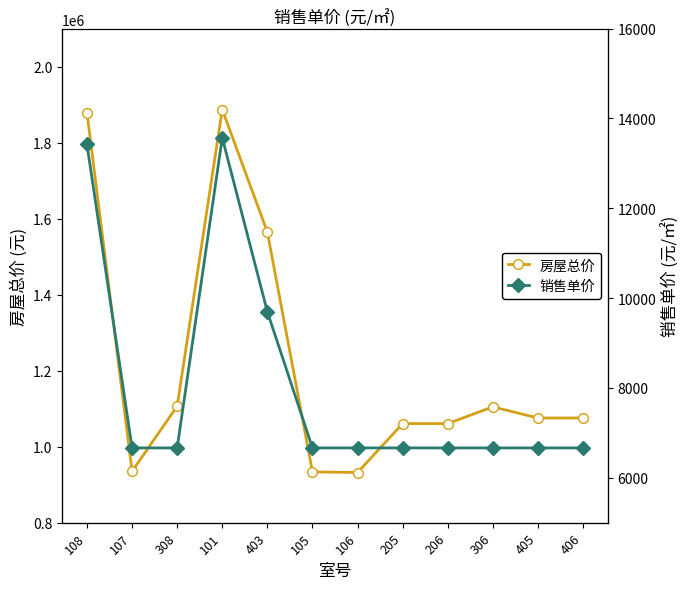

Where is 销售单价 nearest to the value 10117?

403